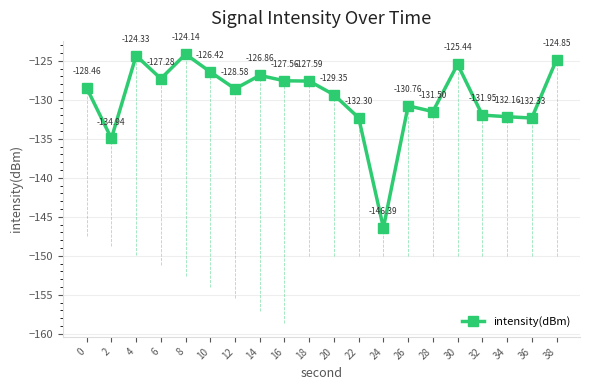

Is it true that the value at 26 is -56.5?

False